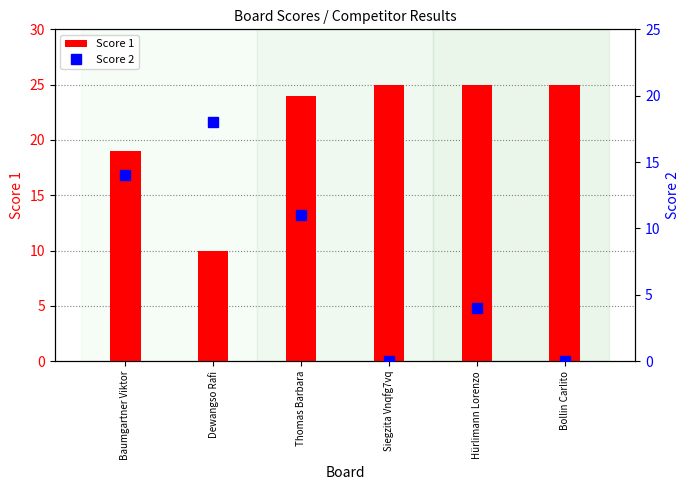

What is the spread (max minus min) of values at Dewangso Rafi?

8